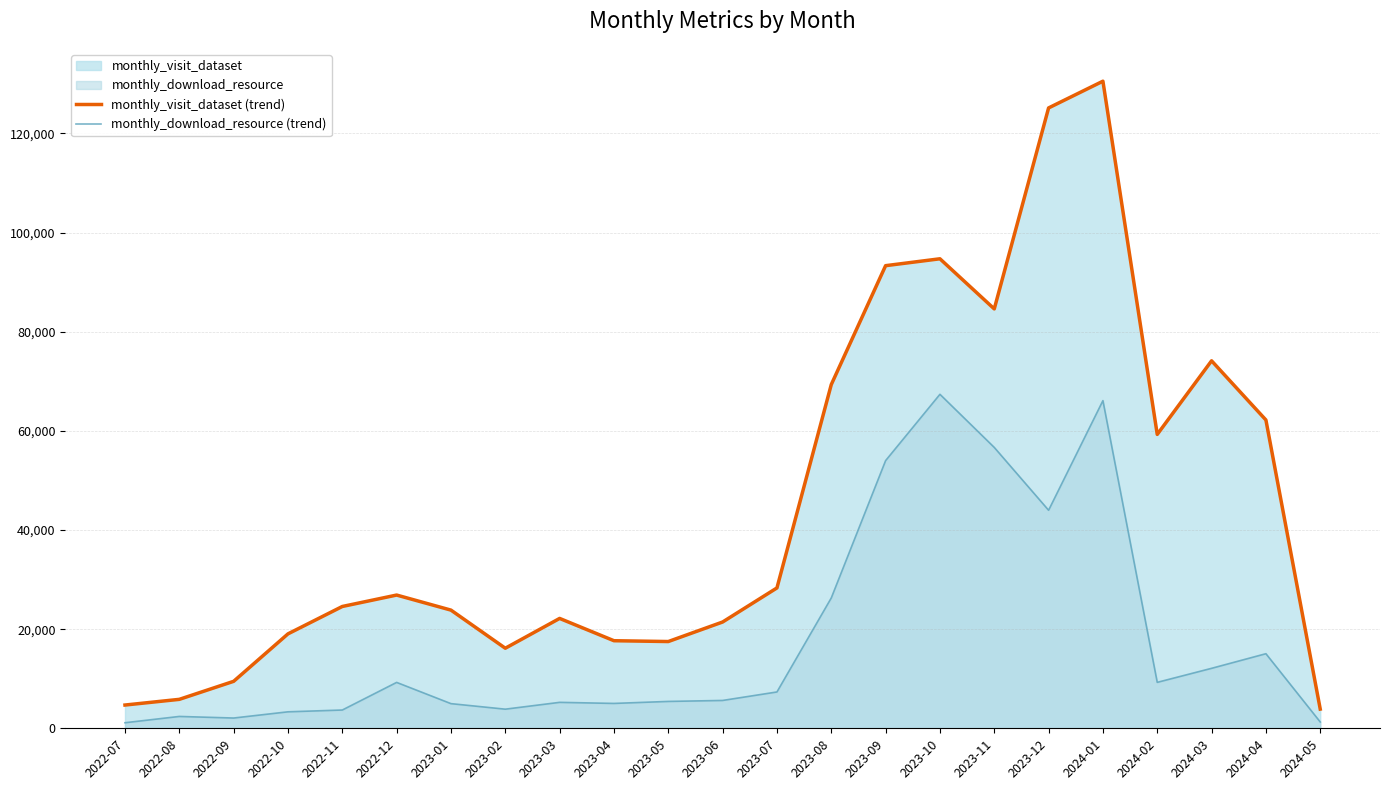

What is the sum of all monthly_visit_dataset (trend) values?

1034829